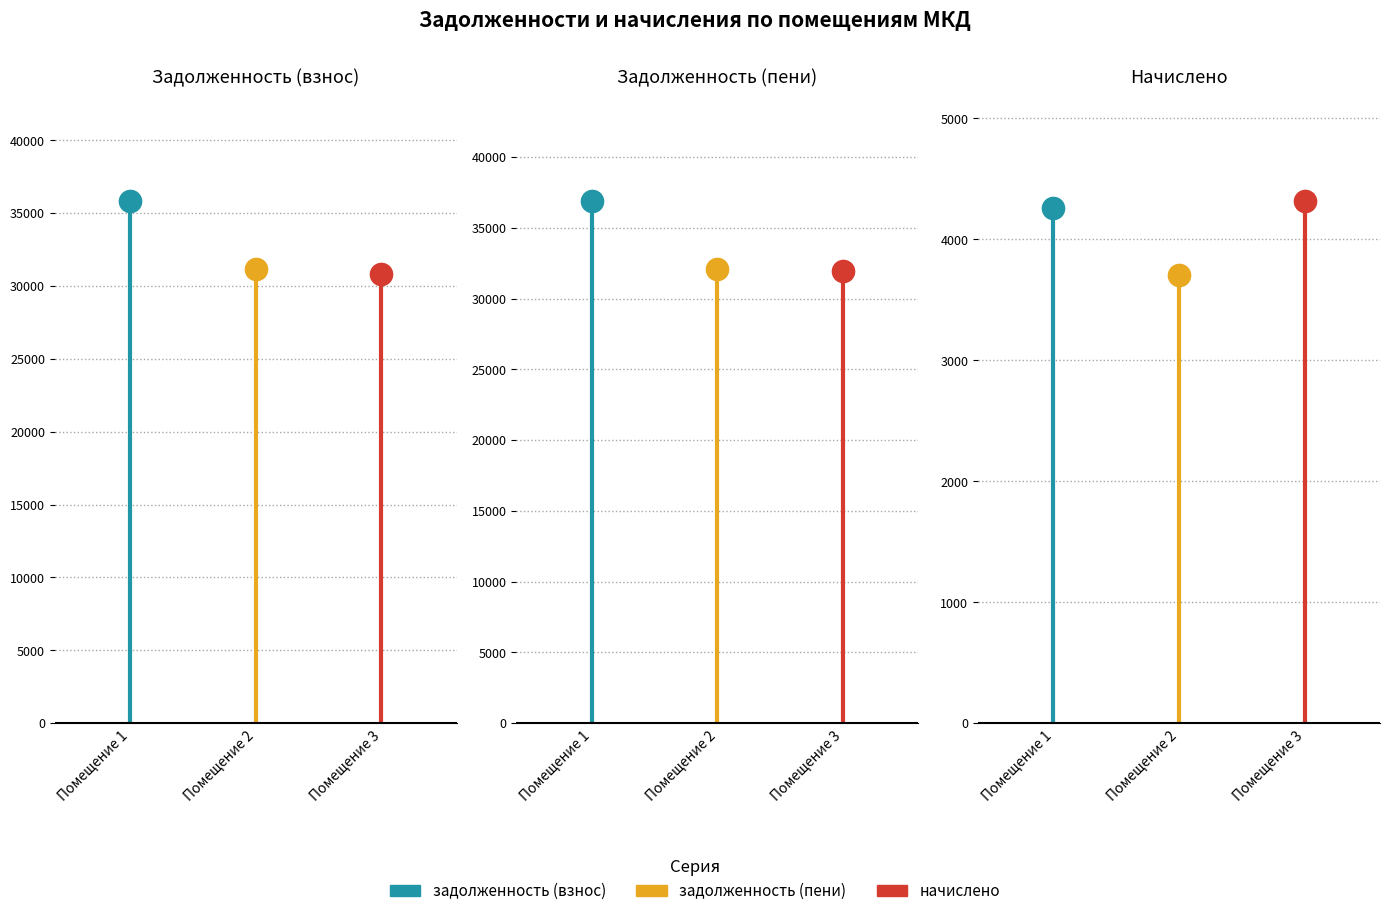

Where does the задолженность (взнос) series first go above 34407?

1